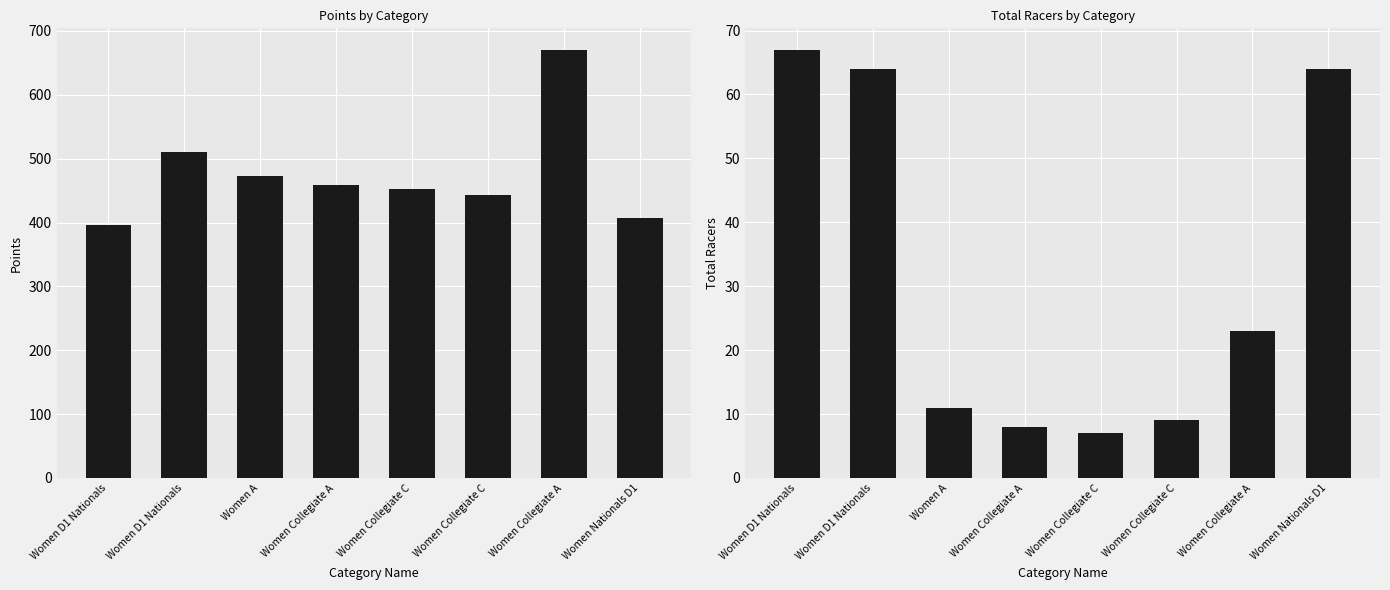

Reading left to right, transcribe all the data shown in this chart.

Points: 396.6	511.2	472.1	458.5	453.0	443.4	670.6	406.9
Total Racers: 67.0	64.0	11.0	8.0	7.0	9.0	23.0	64.0